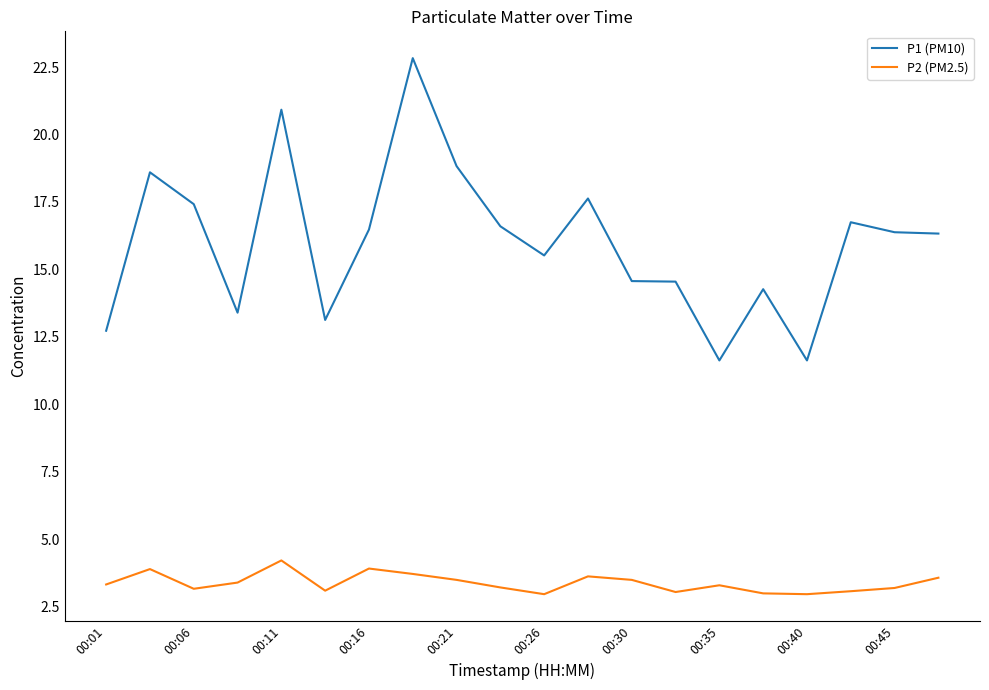

True or false: P1 (PM10) and P2 (PM2.5) cross at least once.

False